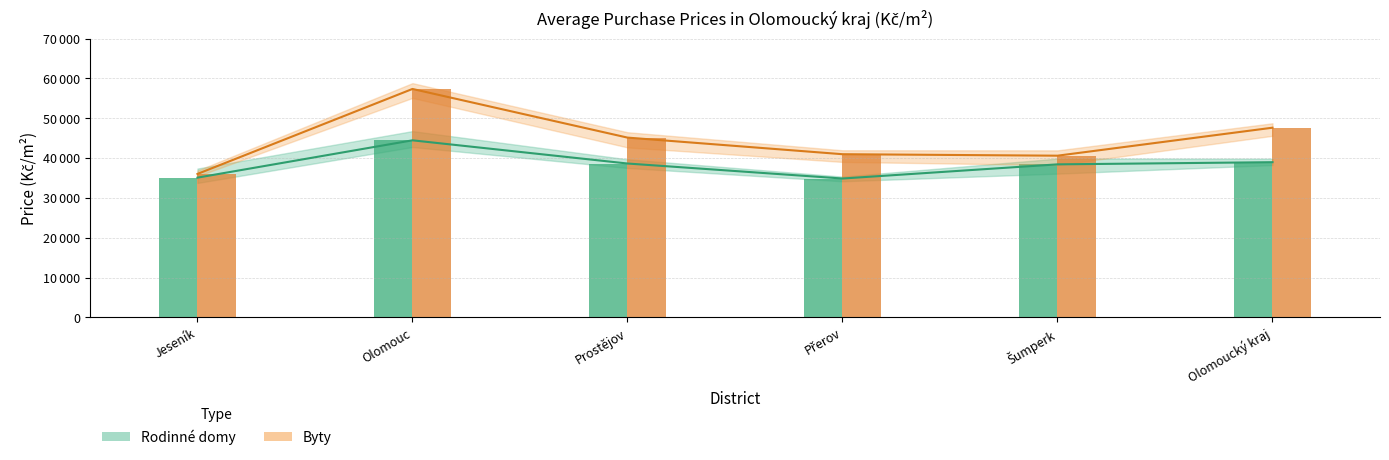

Reading left to right, transcribe all the data shown in this chart.

Rodinné domy (avg): Jeseník=35095.0	Olomouc=44466.3	Prostějov=38643.0	Přerov=34876.0	Šumperk=38429.3	Olomoucký kraj=38974.3
Byty (avg): Jeseník=36024.3	Olomouc=57363.7	Prostějov=45150.0	Přerov=40979.3	Šumperk=40607.0	Olomoucký kraj=47633.3
Rodinné domy 2022–2024: Jeseník=35095.0	Olomouc=44466.3	Prostějov=38643.0	Přerov=34876.0	Šumperk=38429.3	Olomoucký kraj=38974.3
Byty 2022–2024: Jeseník=36024.3	Olomouc=57363.7	Prostějov=45150.0	Přerov=40979.3	Šumperk=40607.0	Olomoucký kraj=47633.3